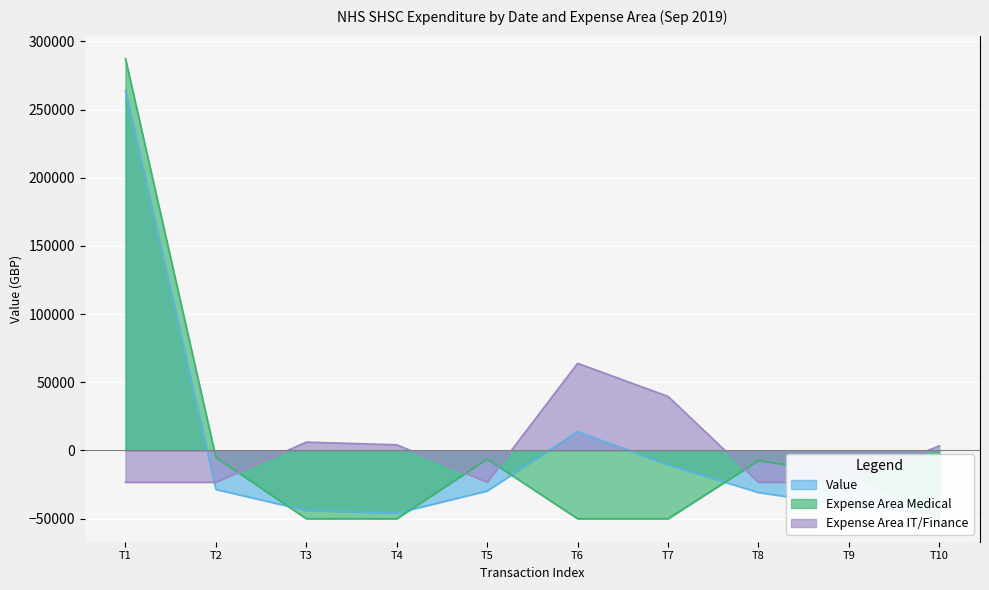

Which series ends up on top after the final intersection of Expense Area Medical and Expense Area IT/Finance?

Expense Area IT/Finance